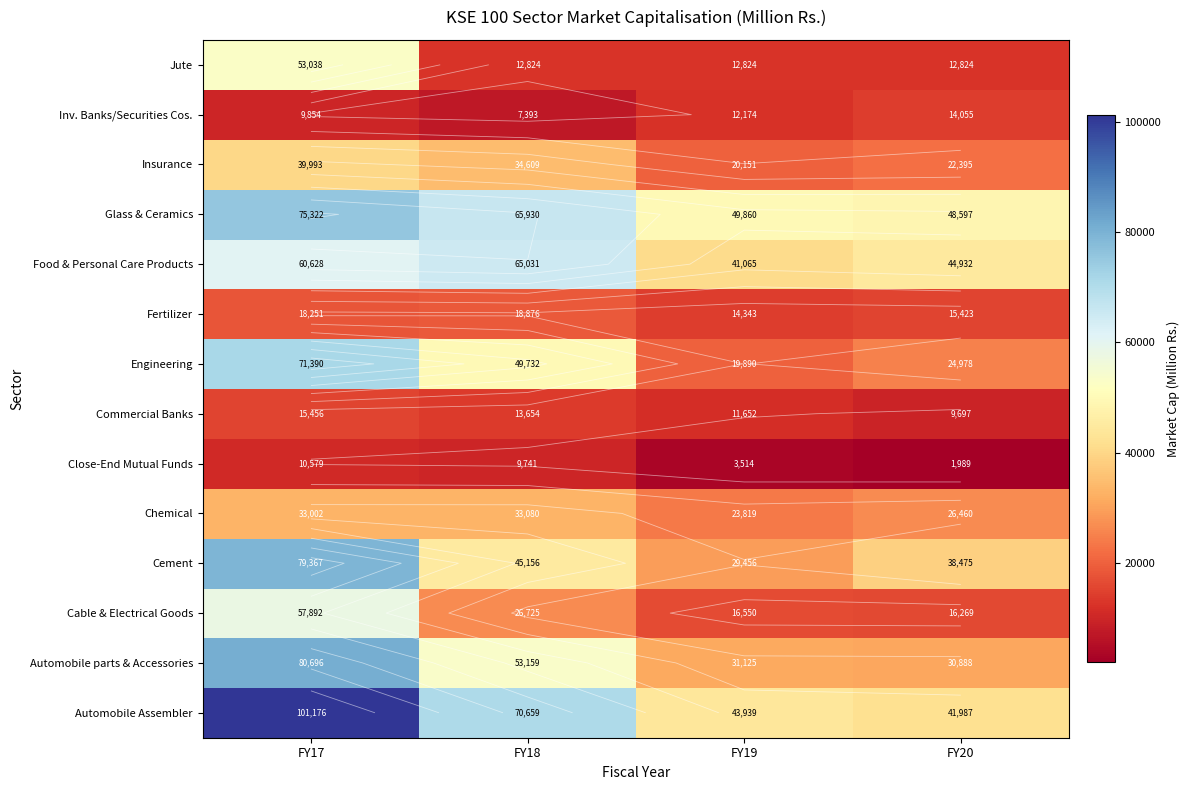

Rank the categories by Engineering value from lowest to highest.

FY19, FY20, FY18, FY17